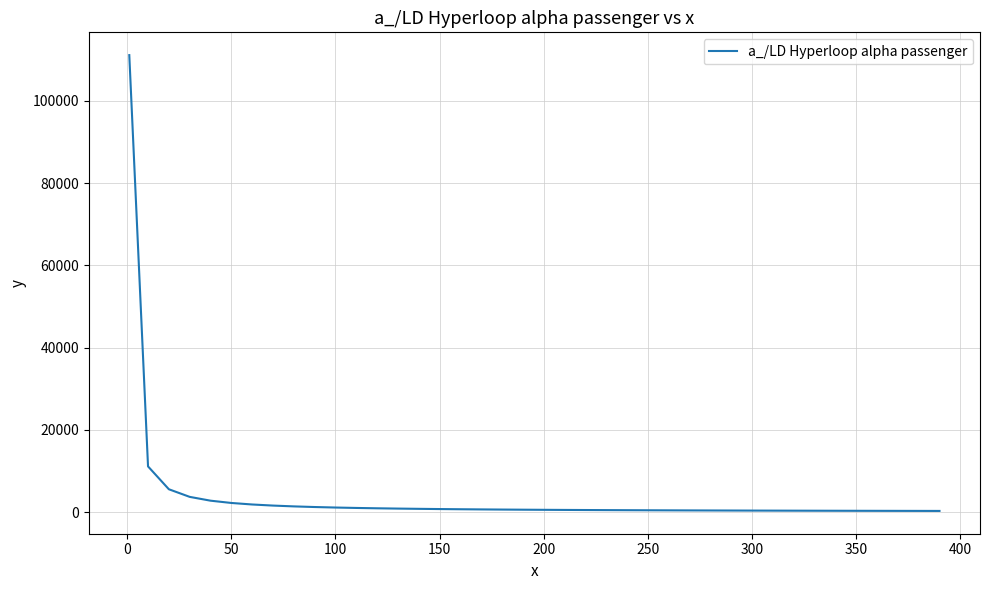

How many lines are shown in the chart?

1